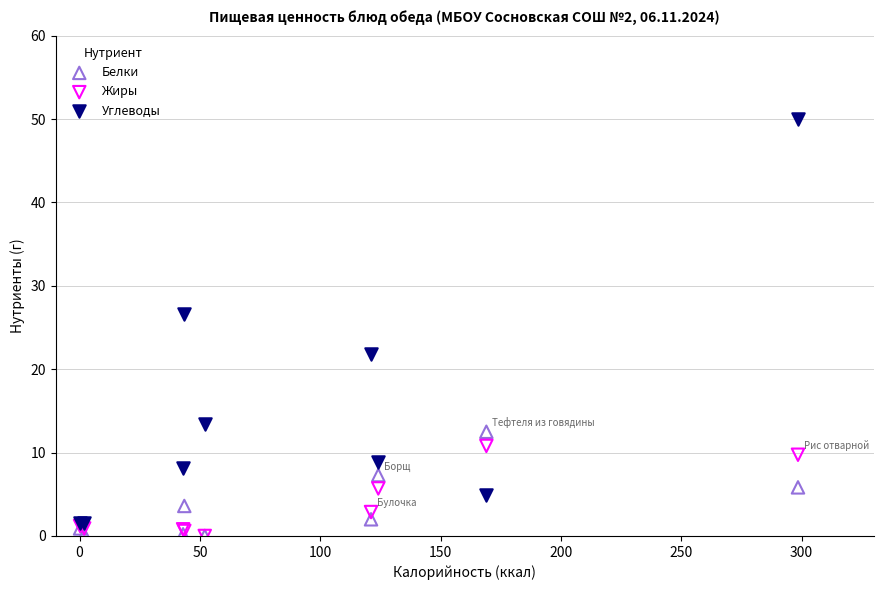

In the Углеводы series, what Y value is closest to 25?

26.6